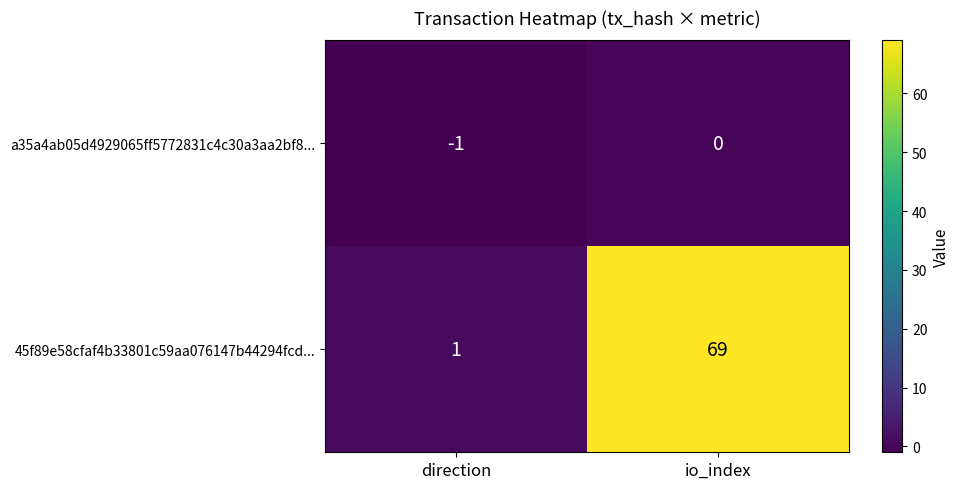

Which series has the largest total across all categories?

45f89e58cfaf4b33801c59aa076147b44294fcd...